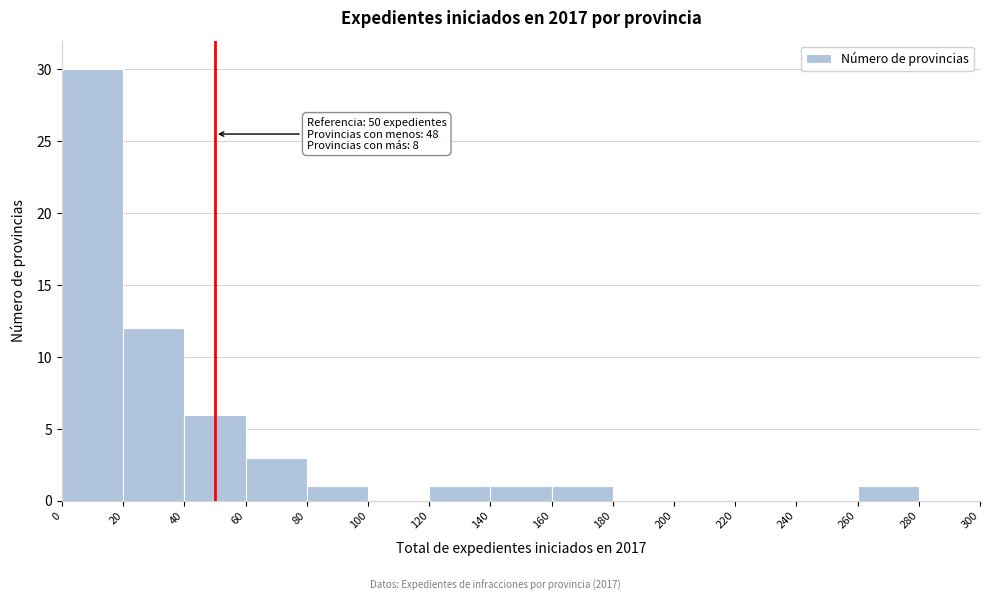

Which range on the x-axis has the tallest bar?

0 to 20